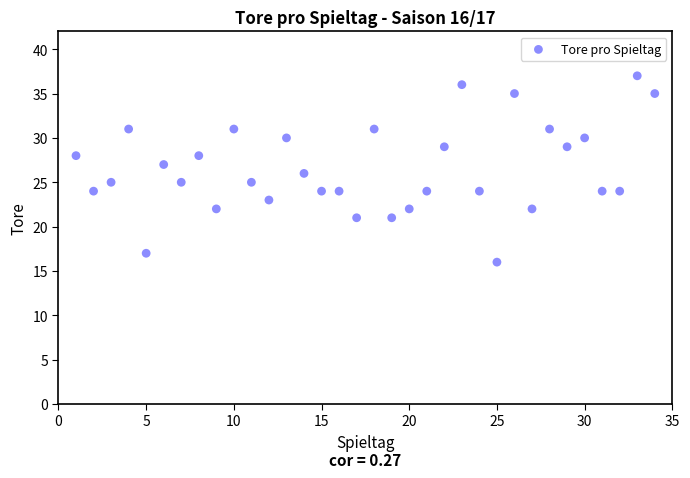

What is the range of X values (max minus min)?

33